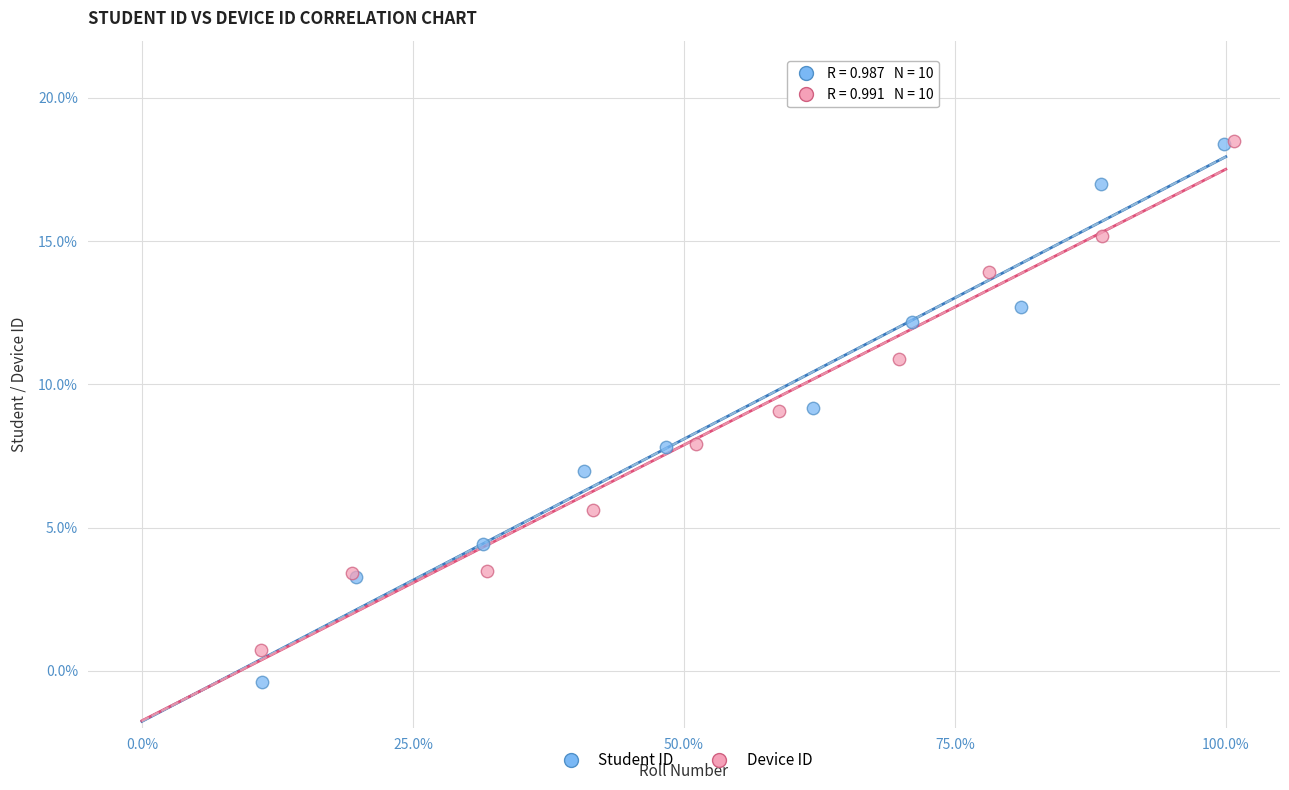

Which series reaches the minimum Y coordinate?

Student ID